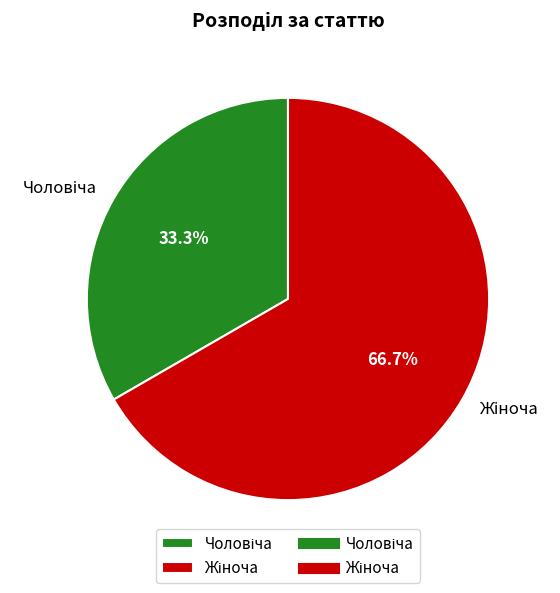

Is there a majority slice in this chart?

Yes